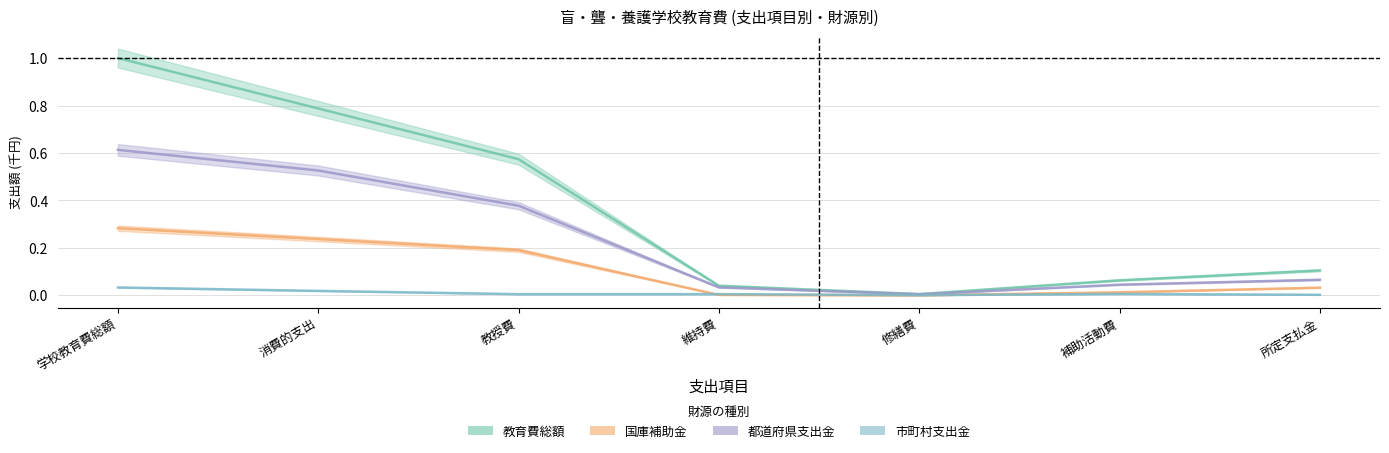

At which label does 国庫補助金 reach its minimum?

修繕費